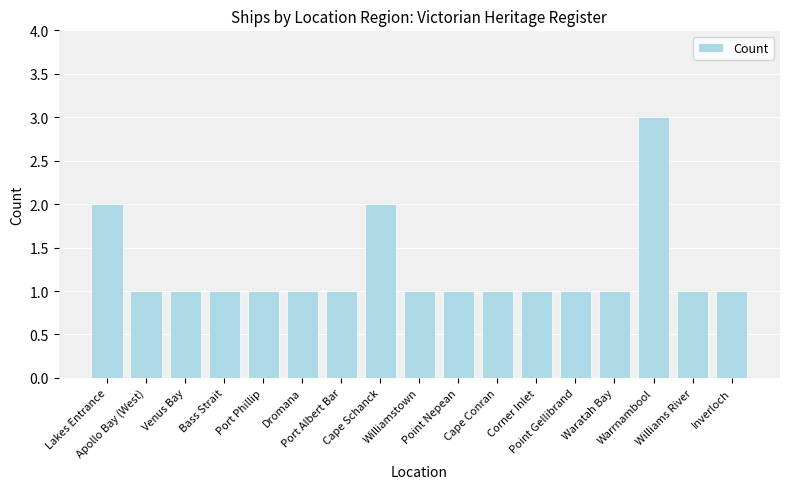

Which category has the highest value across all series?

Warrnambool